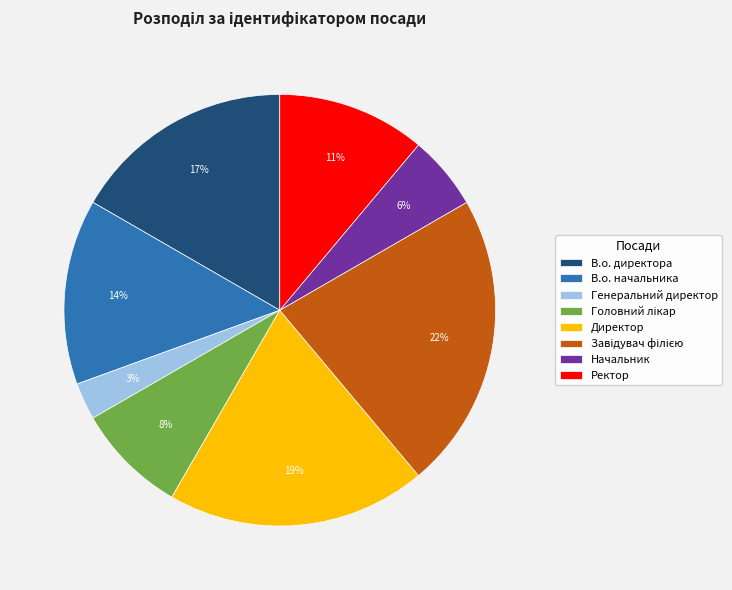

What percentage is the В.о. начальника slice, to the nearest percent?

14%